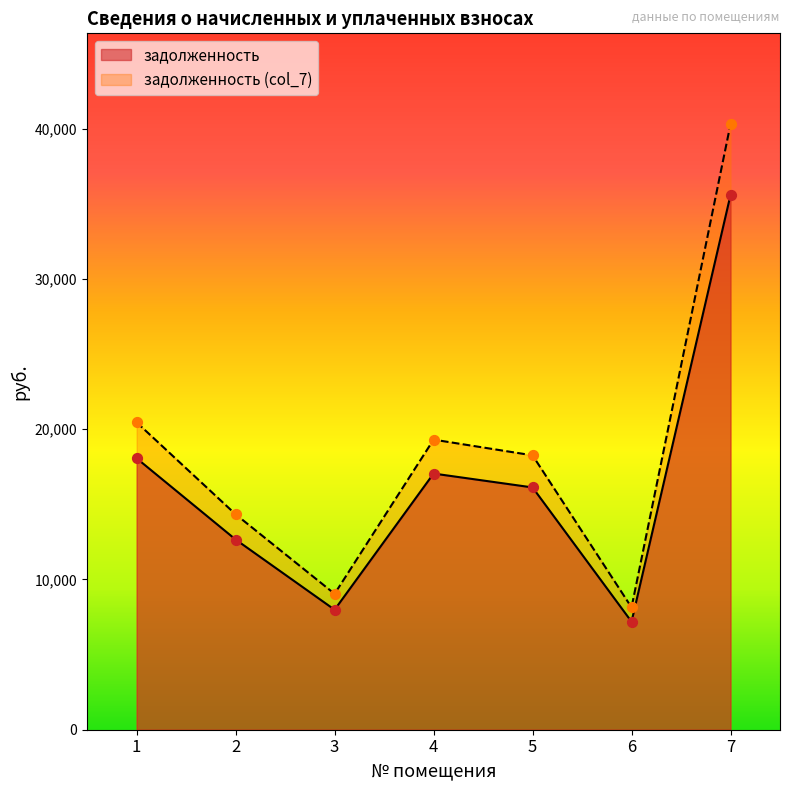

Which series has the largest total across all categories?

задолженность (col_7)